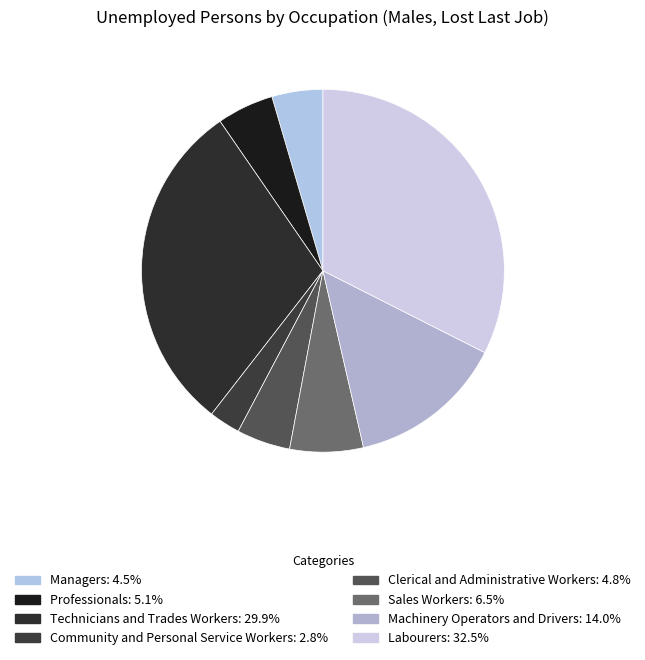

To the nearest percent, what portion does Machinery Operators and Drivers represent?

14%